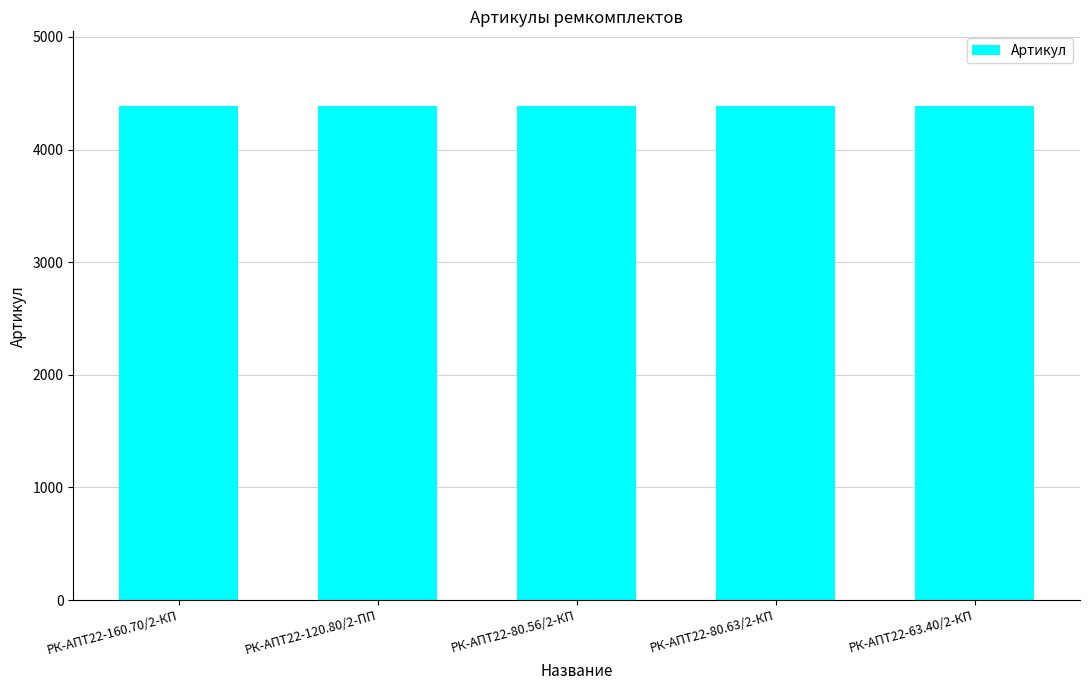

What value does the data have at РК-АПТ22-80.56/2-КП?

4388